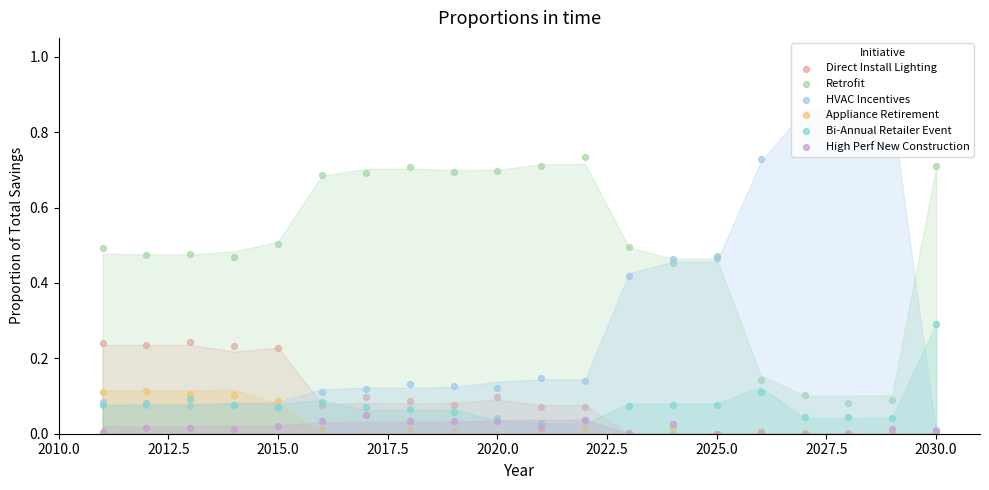

Which series has the largest total across all categories?

Retrofit